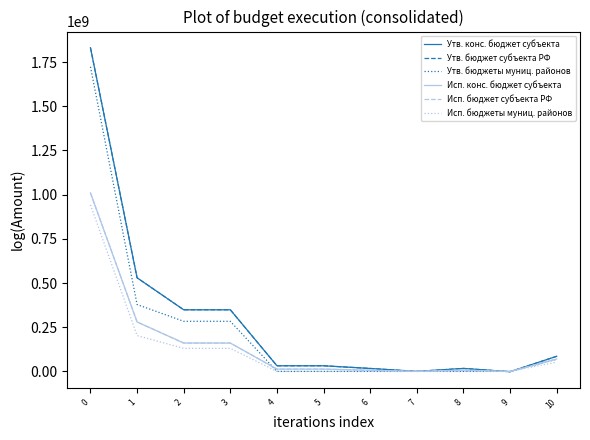

Does the chart have visible grid lines?

No